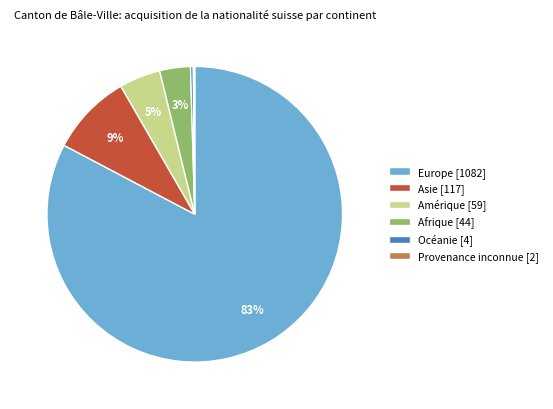

To the nearest percent, what percentage of the pie is Amérique?

5%